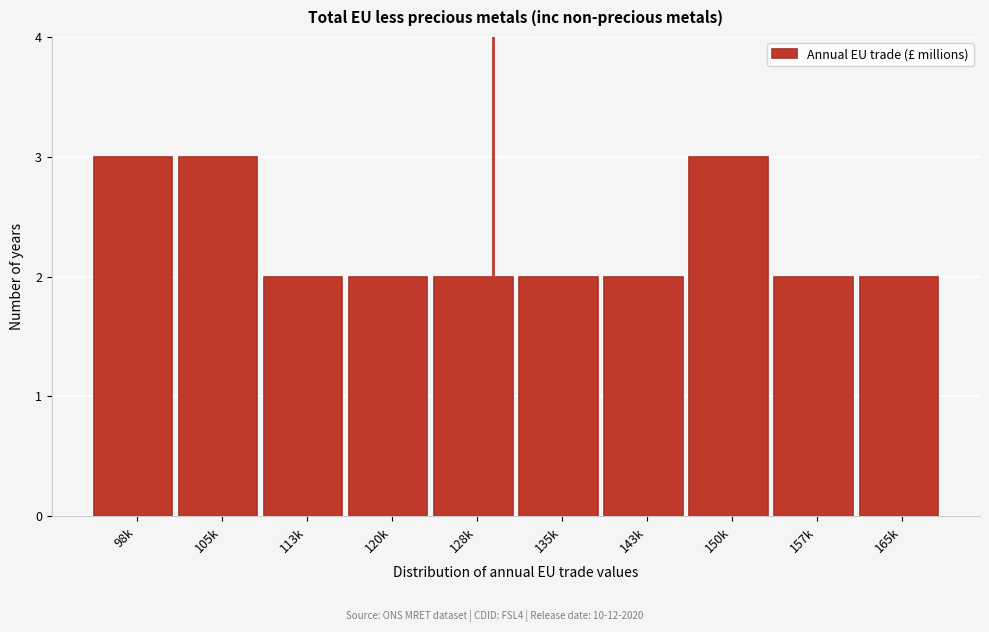

Reading left to right, what are all the values shown in this chart?

98k=3	105k=3	113k=2	120k=2	128k=2	135k=2	143k=2	150k=3	157k=2	165k=2